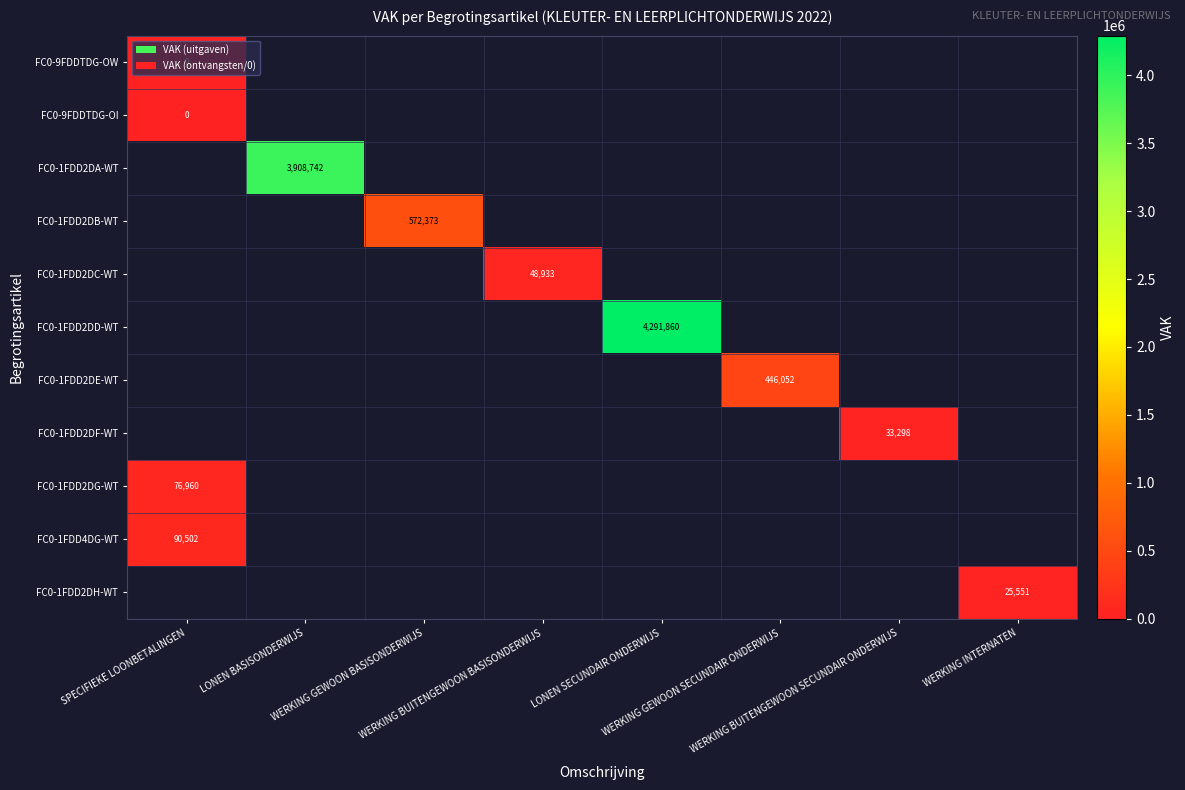

At how many categories does at least one series exceed 3712792?

2